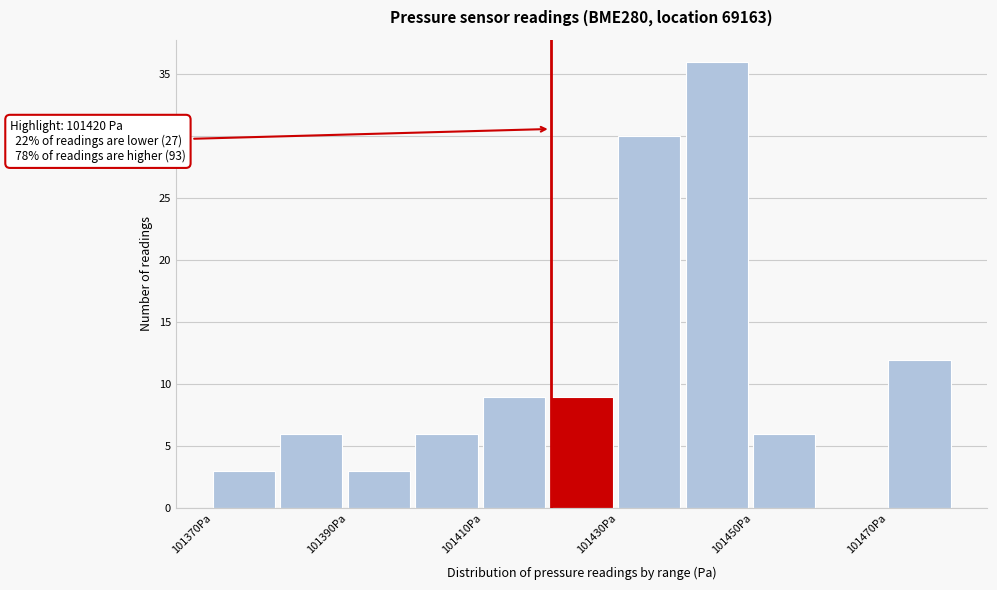

Which range on the x-axis has the tallest bar?

101440 to 101450